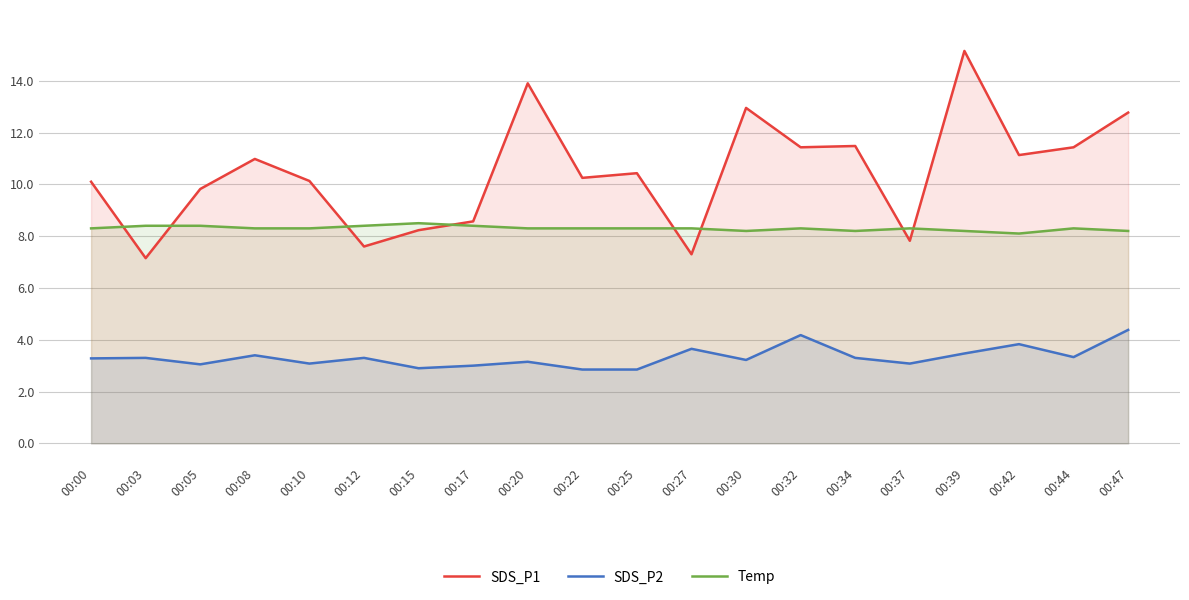

True or false: Temp has more than 2 points higher than both neighbors.

True